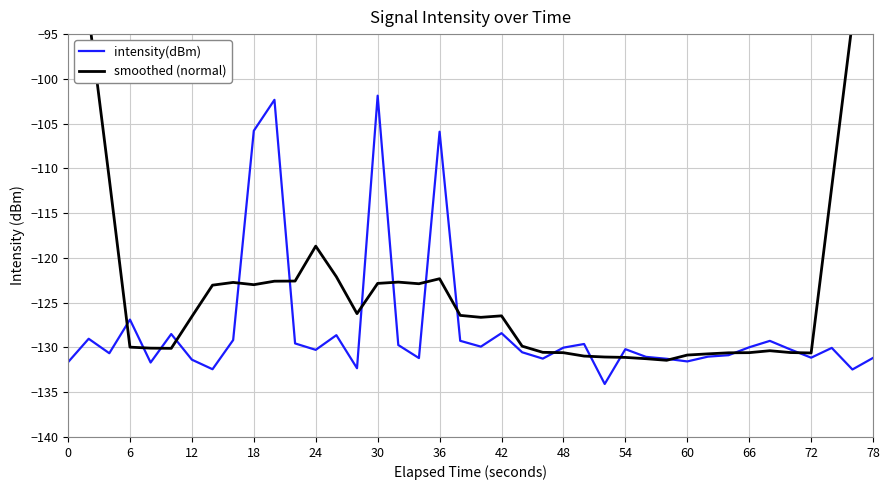

Which series has the largest total across all categories?

smoothed (normal)